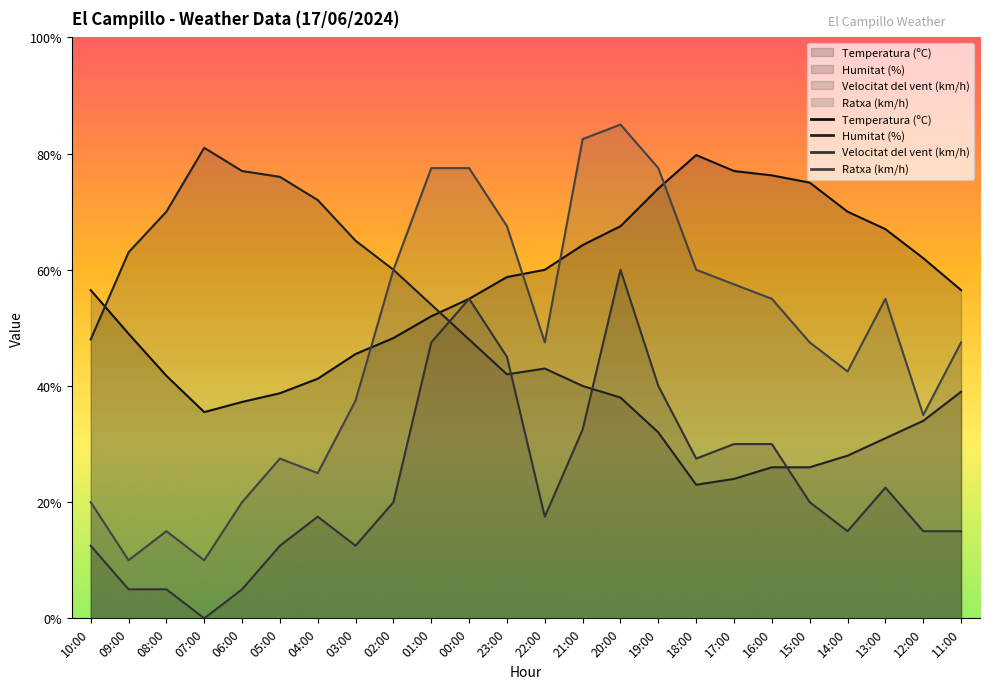

Which has a higher value, 04:00 or 17:00?

17:00